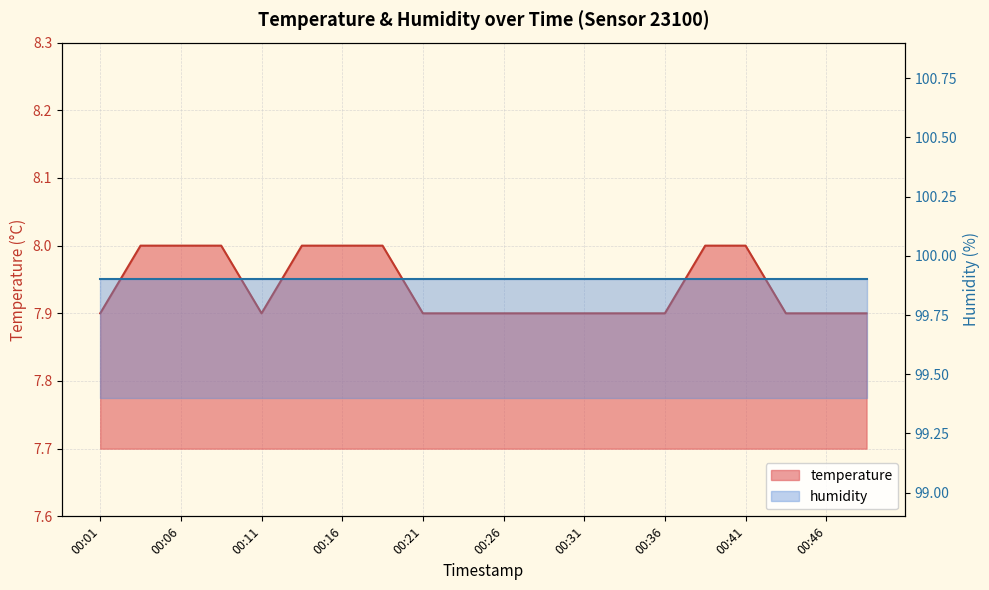

The chart shows a value of 7.9 at 00:33. True or false?

True